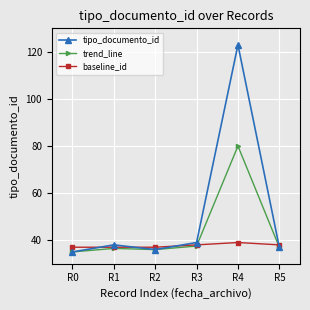

Rank the series by their average value, from lowest to highest.

baseline_id, trend_line, tipo_documento_id